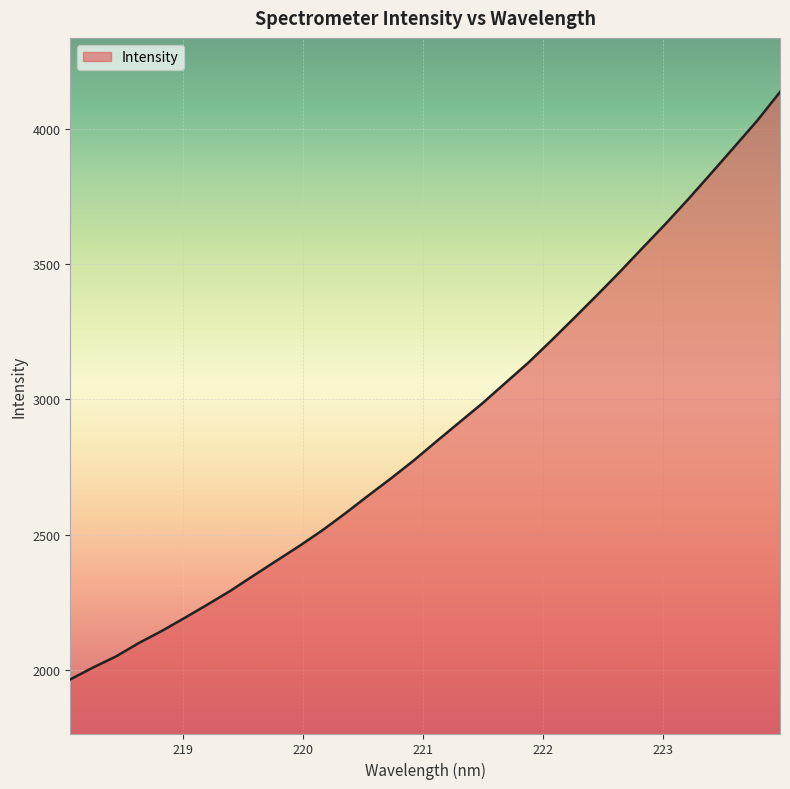

How many lines are shown in the chart?

1